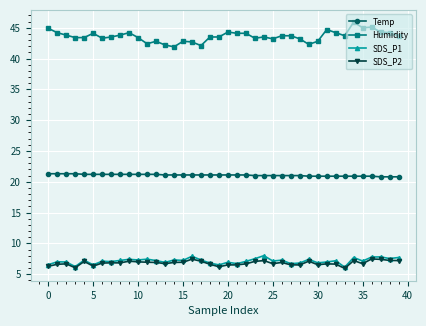

What is the greatest value displayed?

45.9